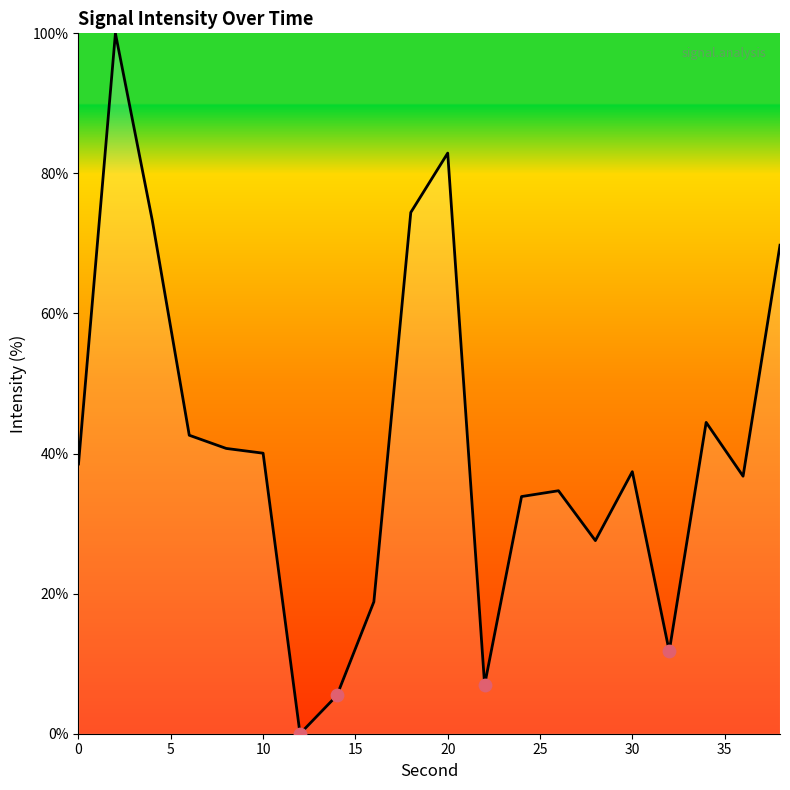

What is the greatest value displayed?

100.0